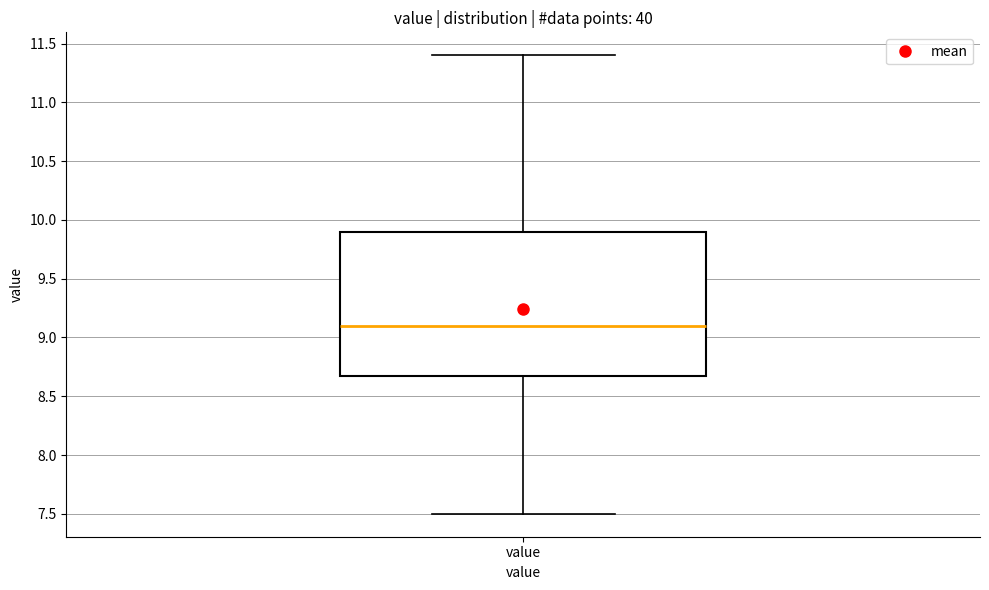

Transcribe this box plot: give where the median line is, the range the box spans, and where the two whiskers end, as read against the y-axis. The values are not printed on the chart, so give them approximately, as read against the axis.

median 9.1, box 8.7 to 9.9, whiskers 7.5 to 11.4